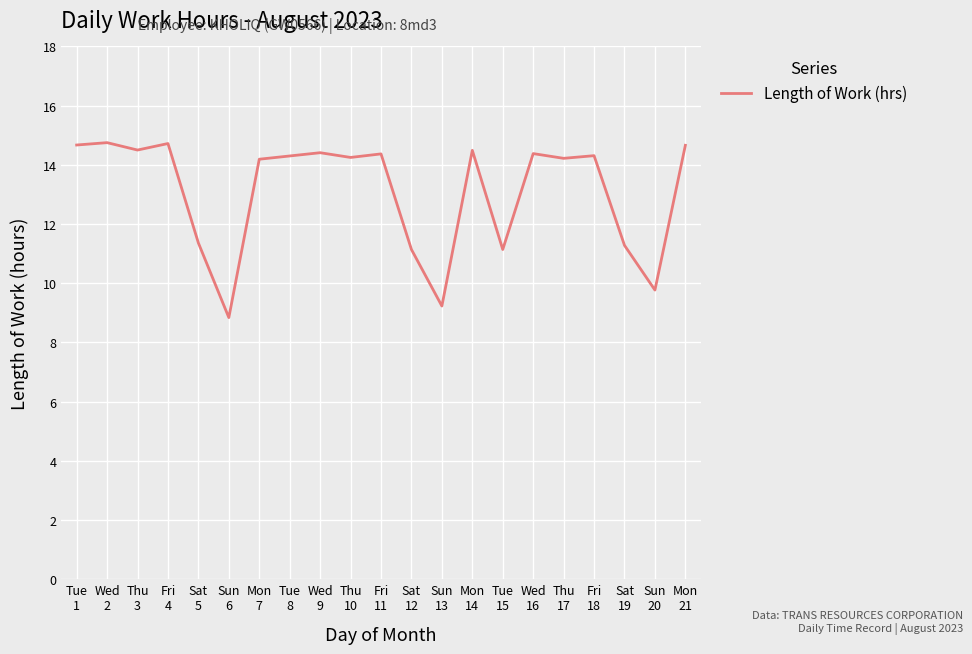

What is the greatest value displayed?

14.8